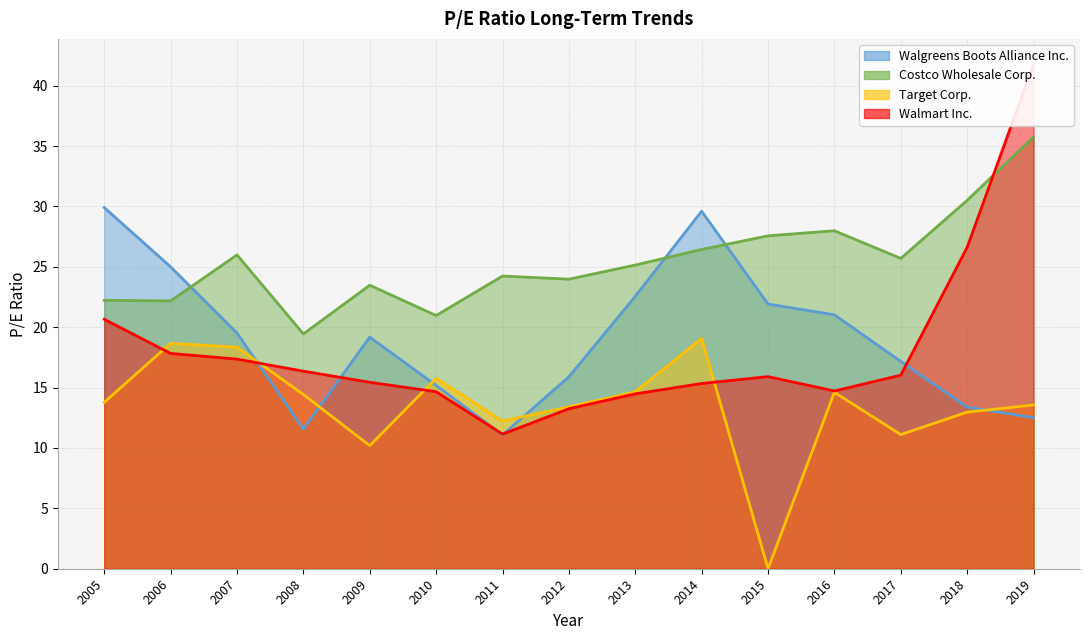

At which label does Walmart Inc. first exceed 15?

2005